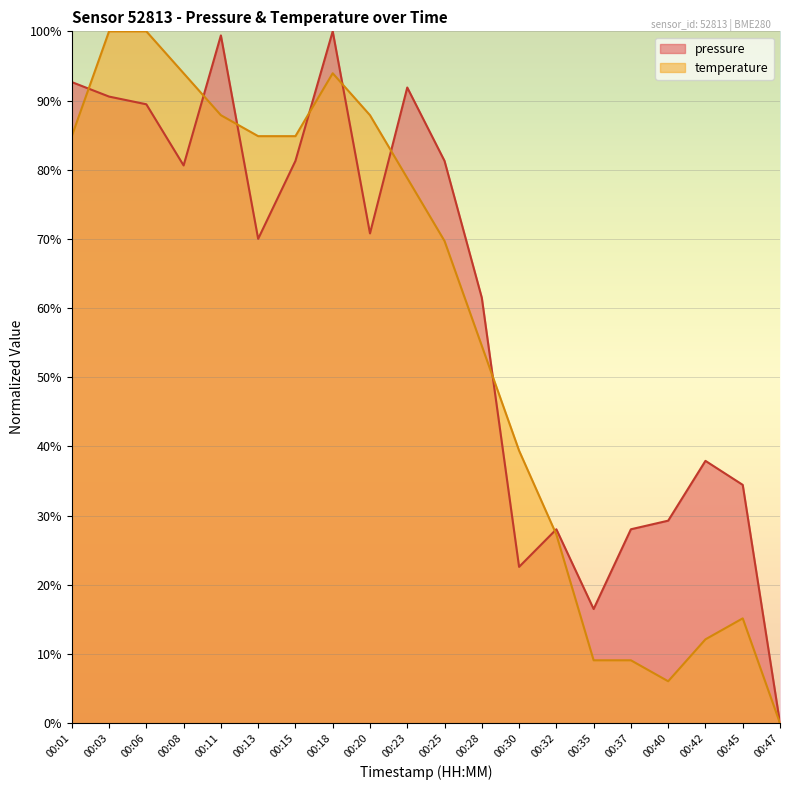

Which series has the largest total across all categories?

pressure